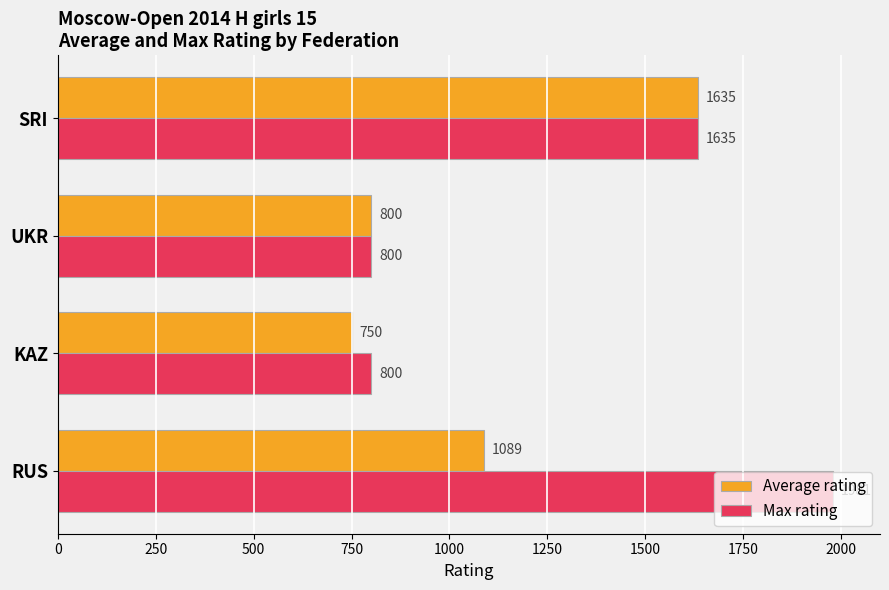

Which series has the largest range (max minus min)?

Max rating